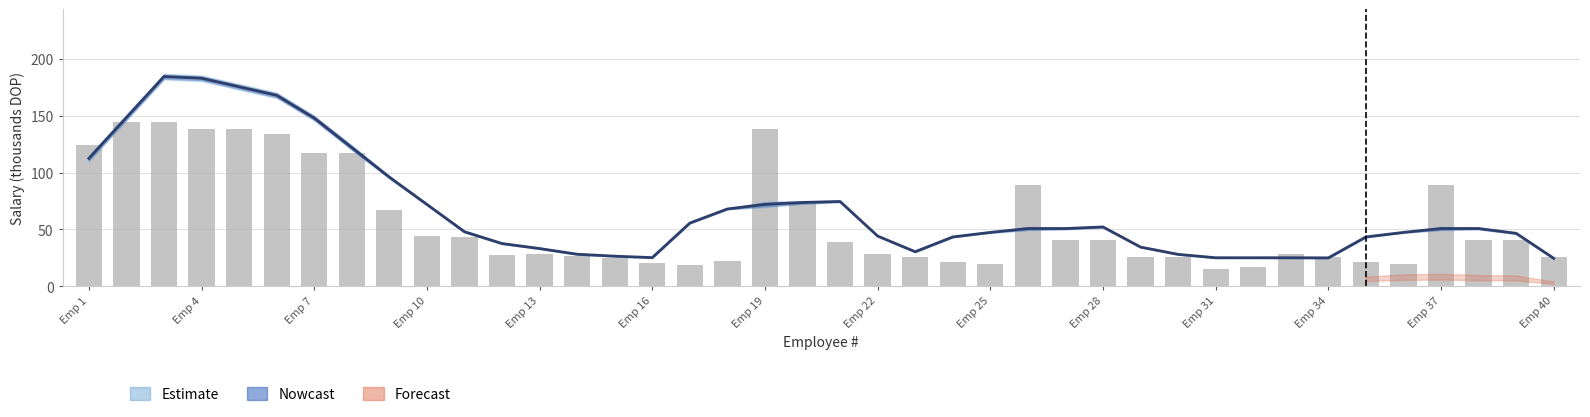

True or false: the data shows 20.0 at 26.

False